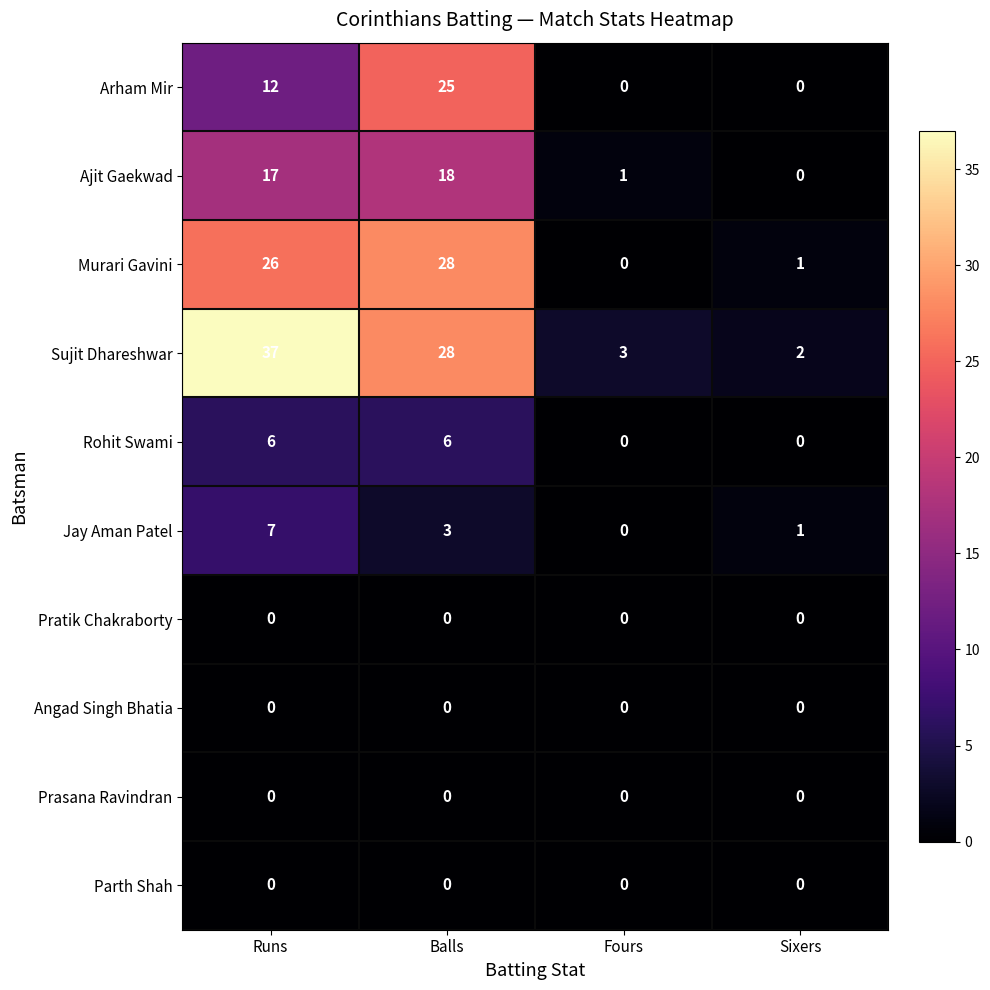

The Sujit Dhareshwar series shows 1 at Fours. True or false?

False